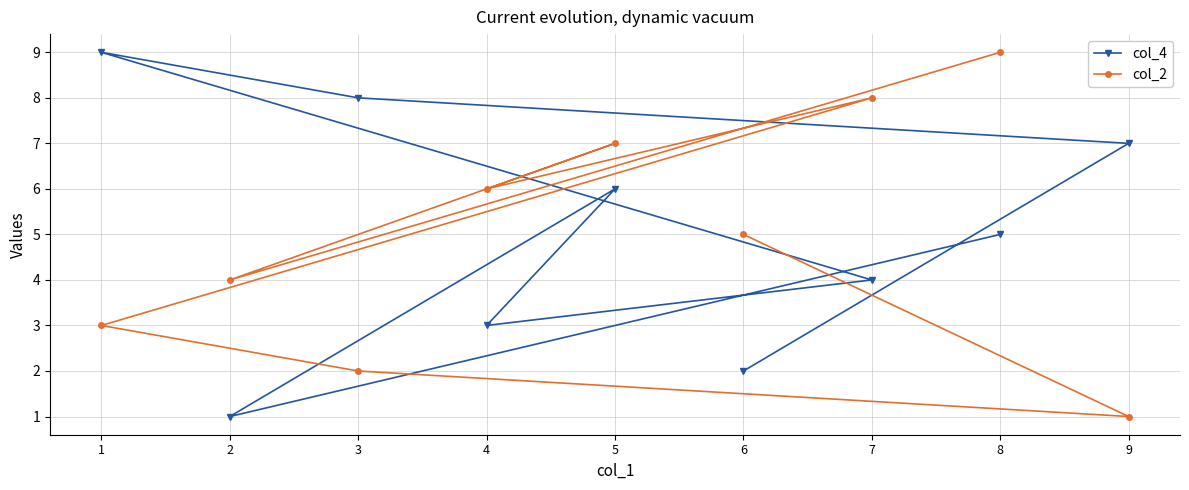

What is the value of the col_4 point at the 9th from the left?

7